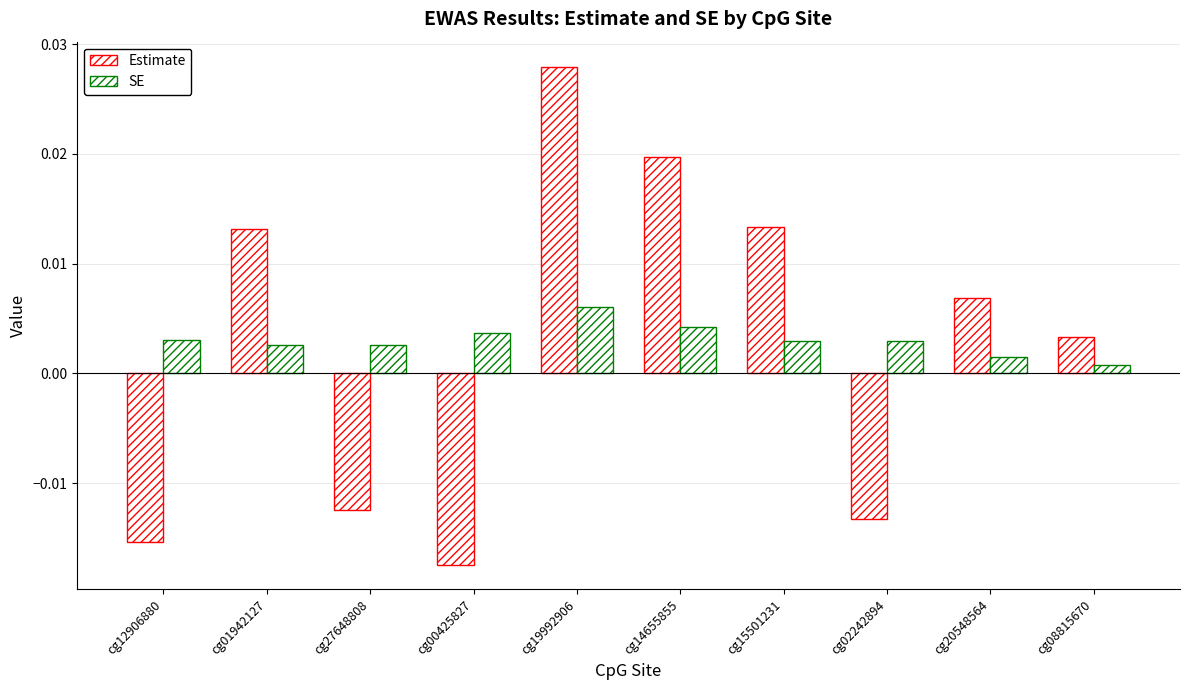

At which label does Estimate first exceed 0?

cg01942127